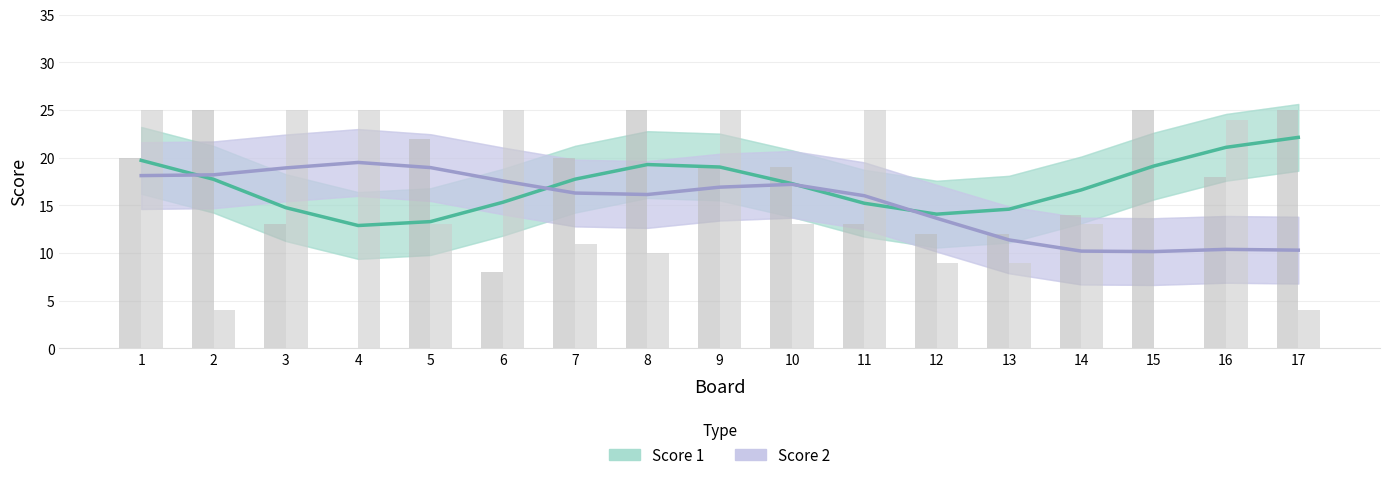

What are all the series names shown in the legend?

Score 1, Score 2